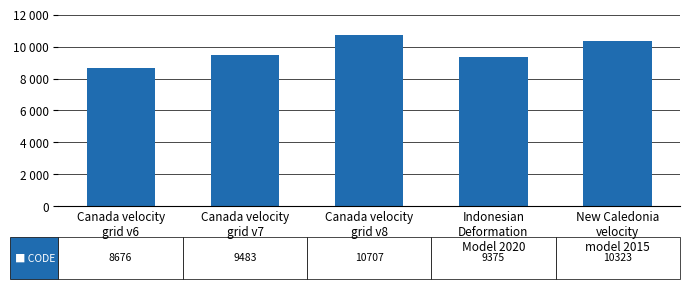

What is the label of the 5th bar from the right?

Canada velocity
grid v6